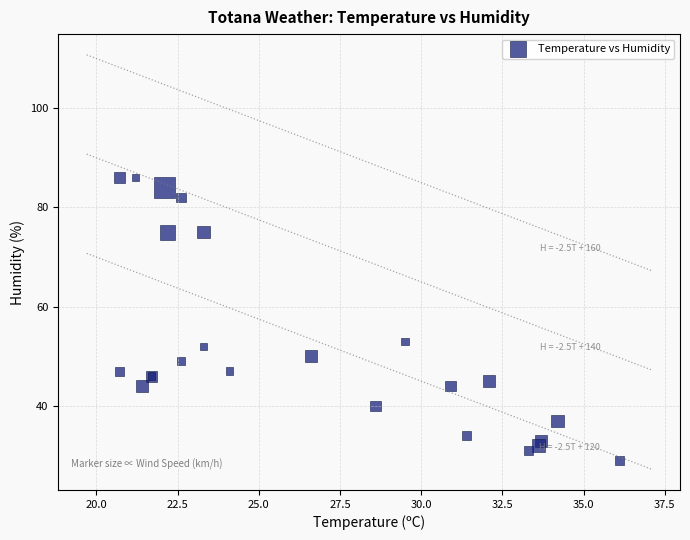

What Y value in the scatter plot is closest to 57?

53